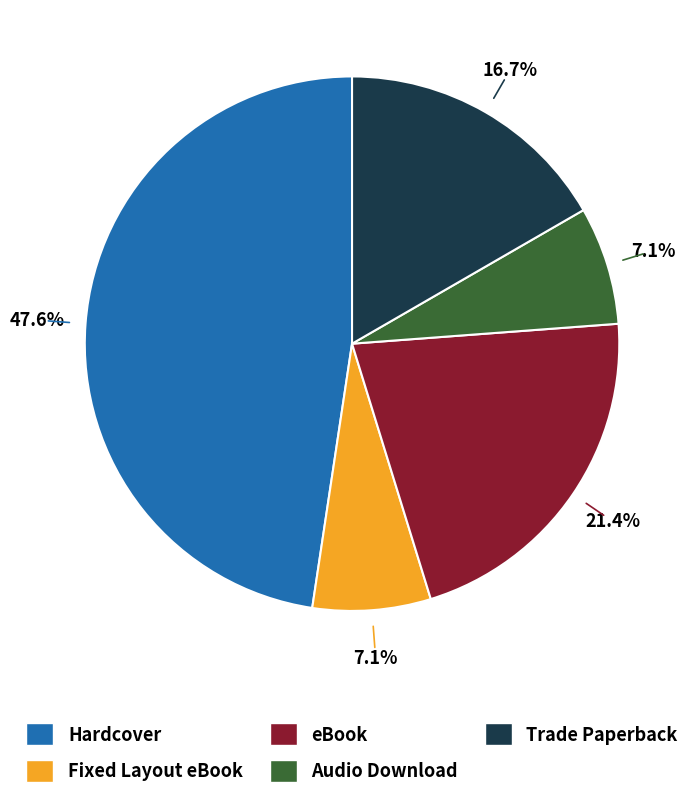

Count the number of slices in the pie.

5